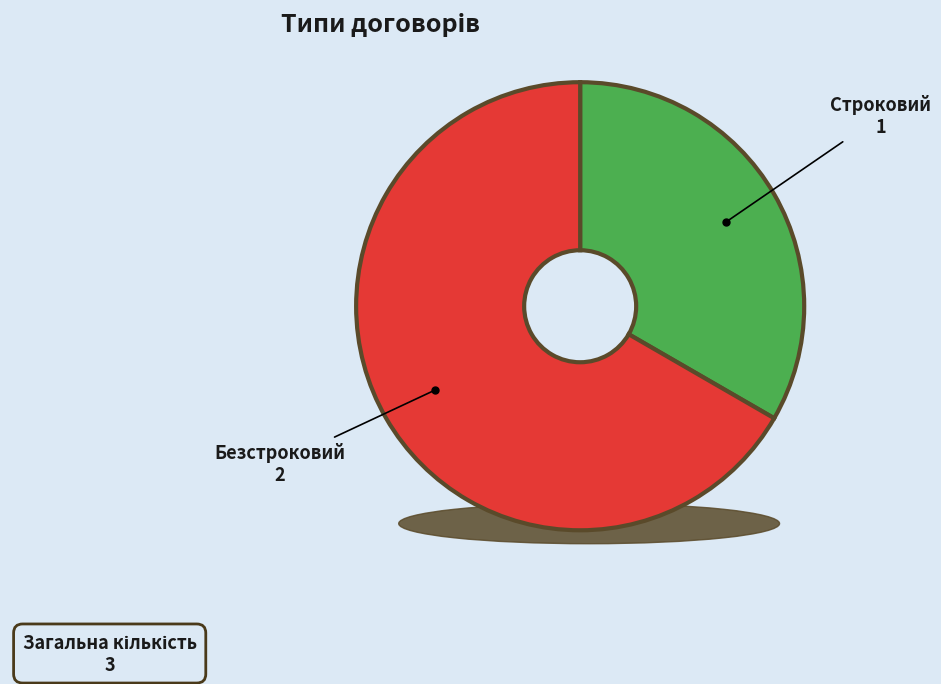

Which slice is the smallest?

Строковий